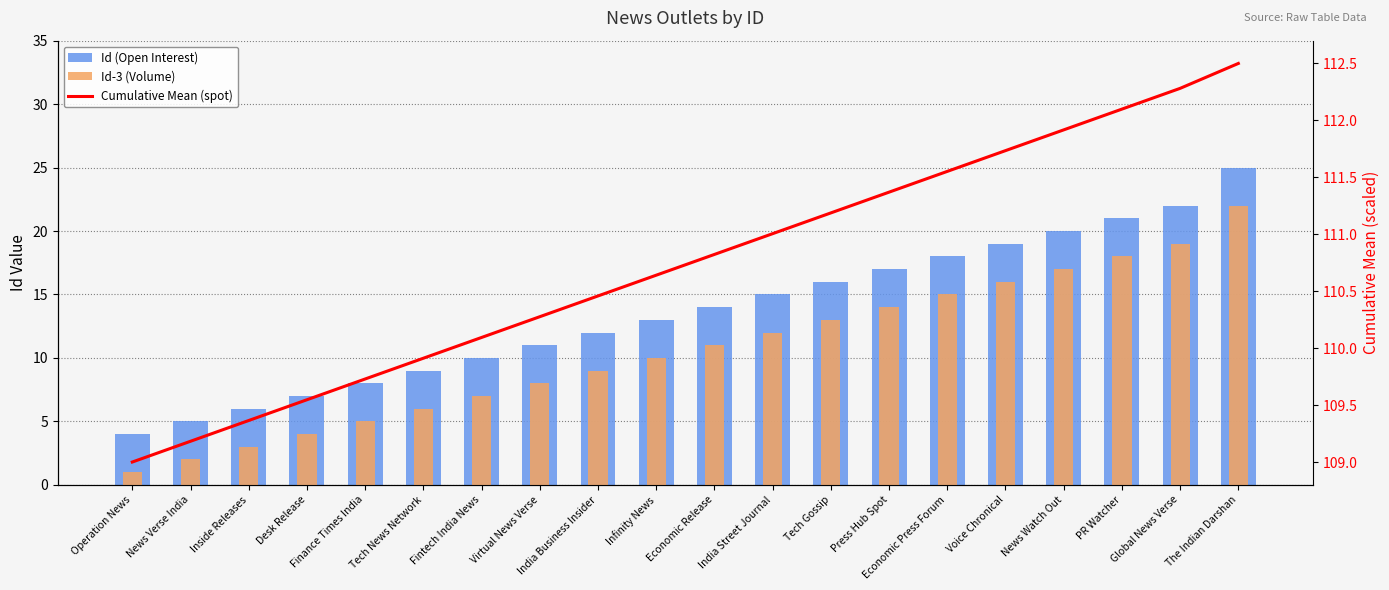

What is the difference between the maximum and minimum values in the Id-3 (Volume) series?

21.0